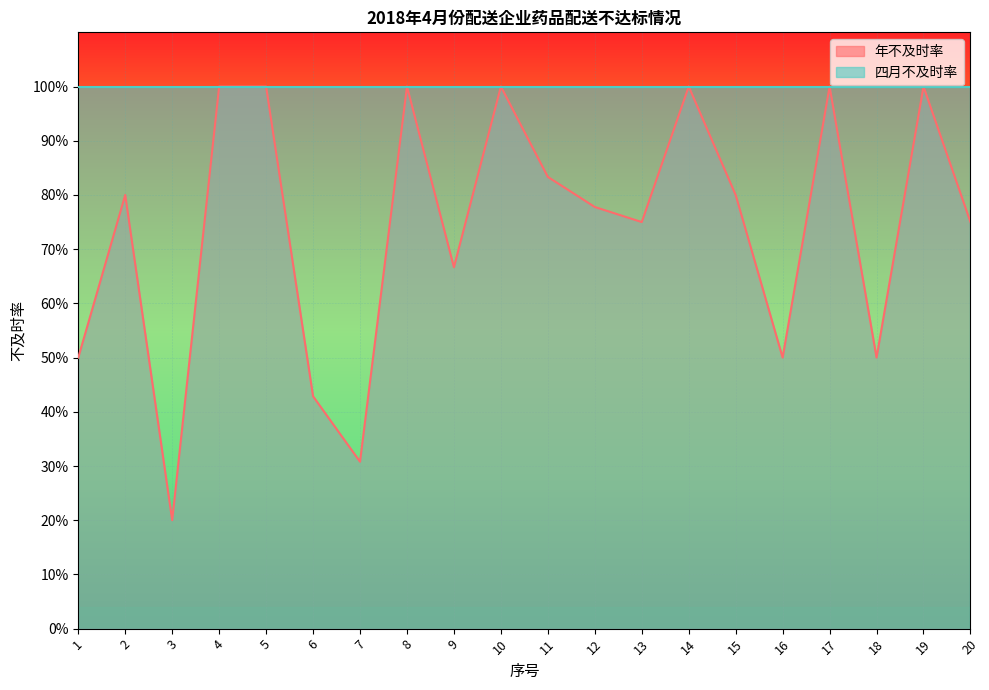

Where is the first local minimum?

3